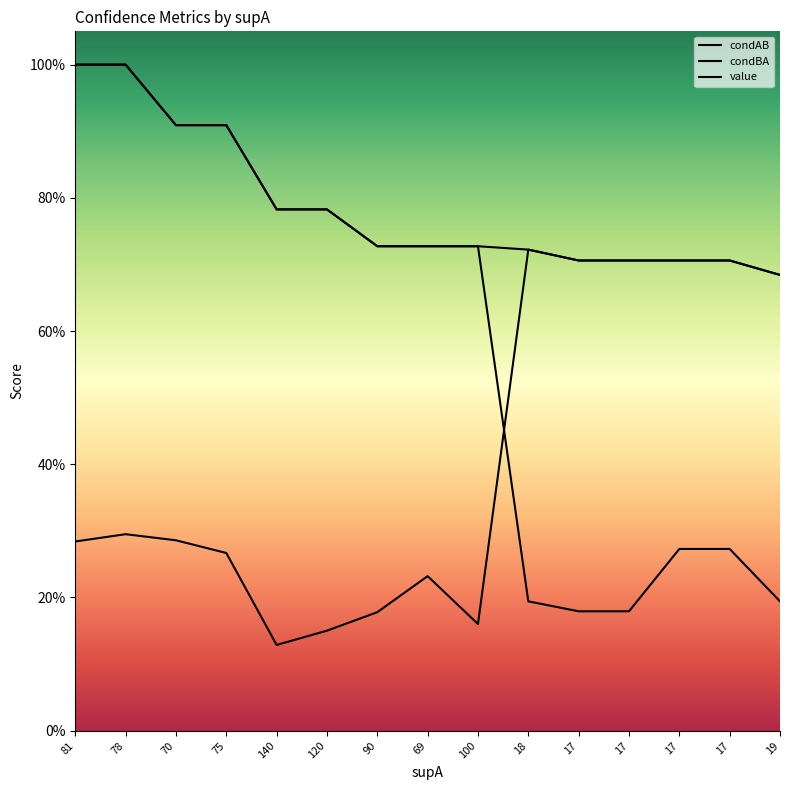

What is the greatest value displayed?

1.0